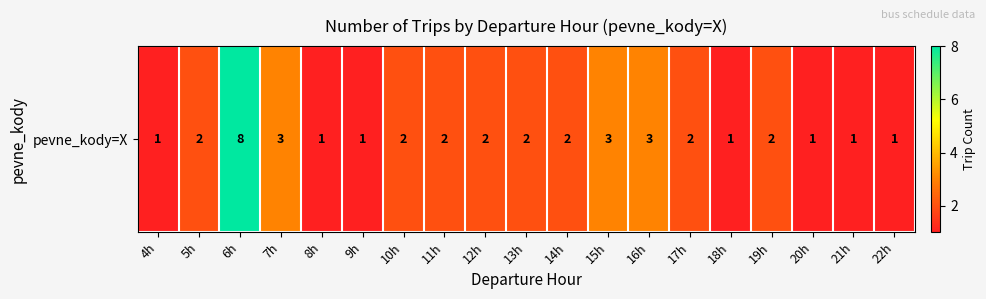

How many series are shown in this chart?

1